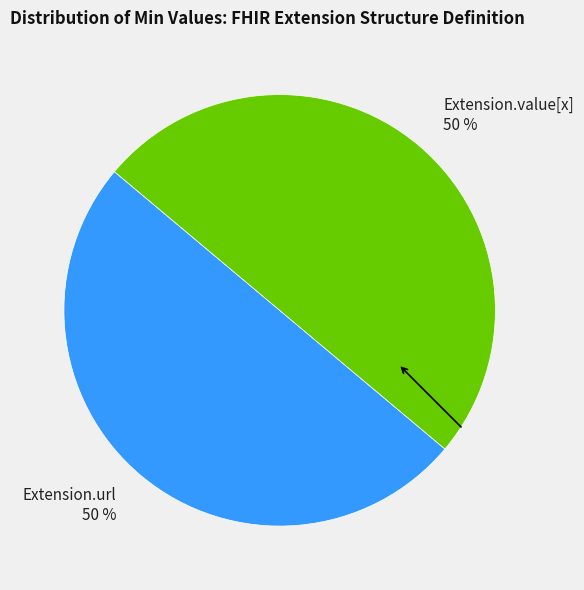

Do Extension.url and Extension.value[x] together represent more than half of the pie?

Yes